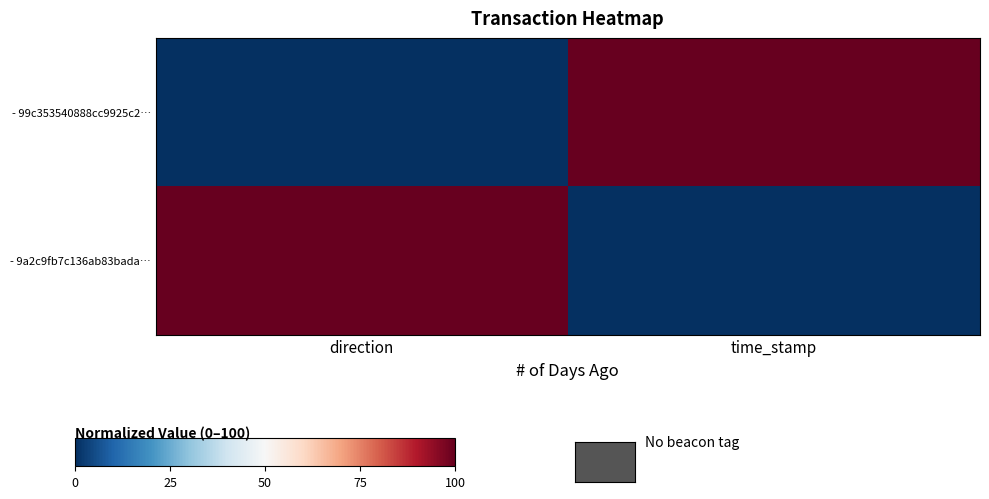

At direction, list the series in order from largest to smallest.

- 9a2c9fb7c136ab83bada…, - 99c353540888cc9925c2…